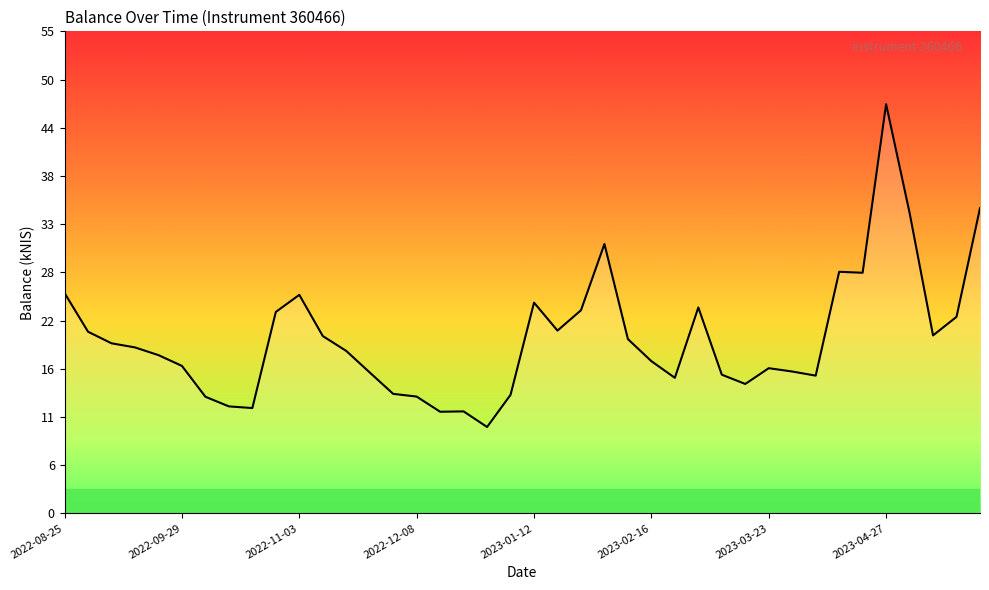

What is the difference between the maximum and minimum values?

36.8